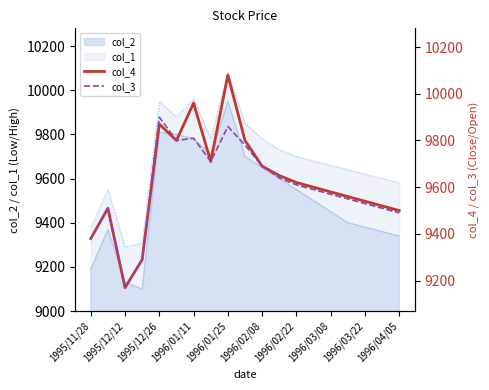

What value does the col_3 series have at 15, to the nearest 100?

9600